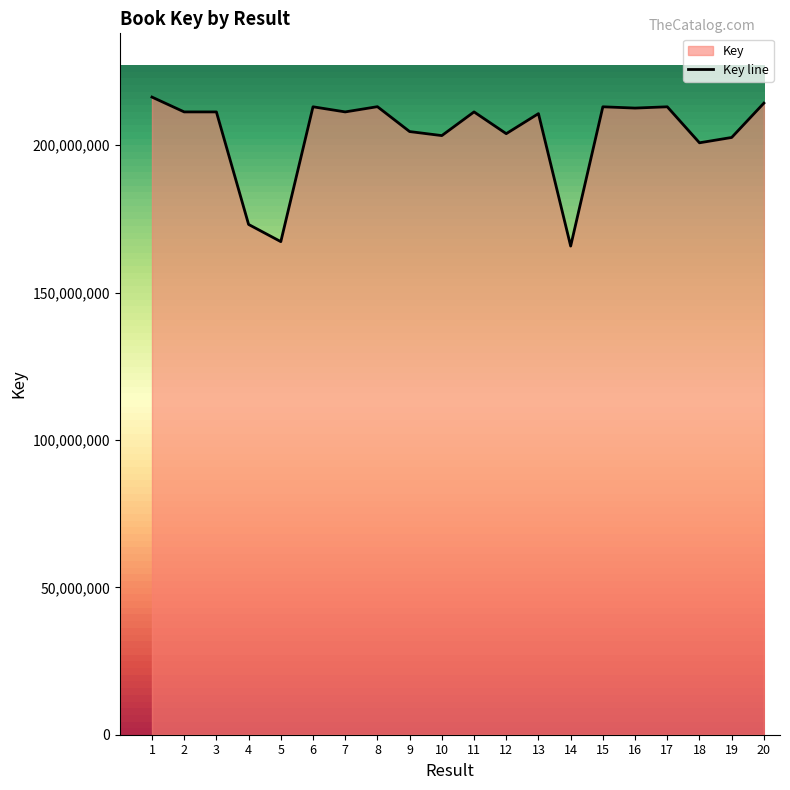

How many data points are less than 211325895?

10